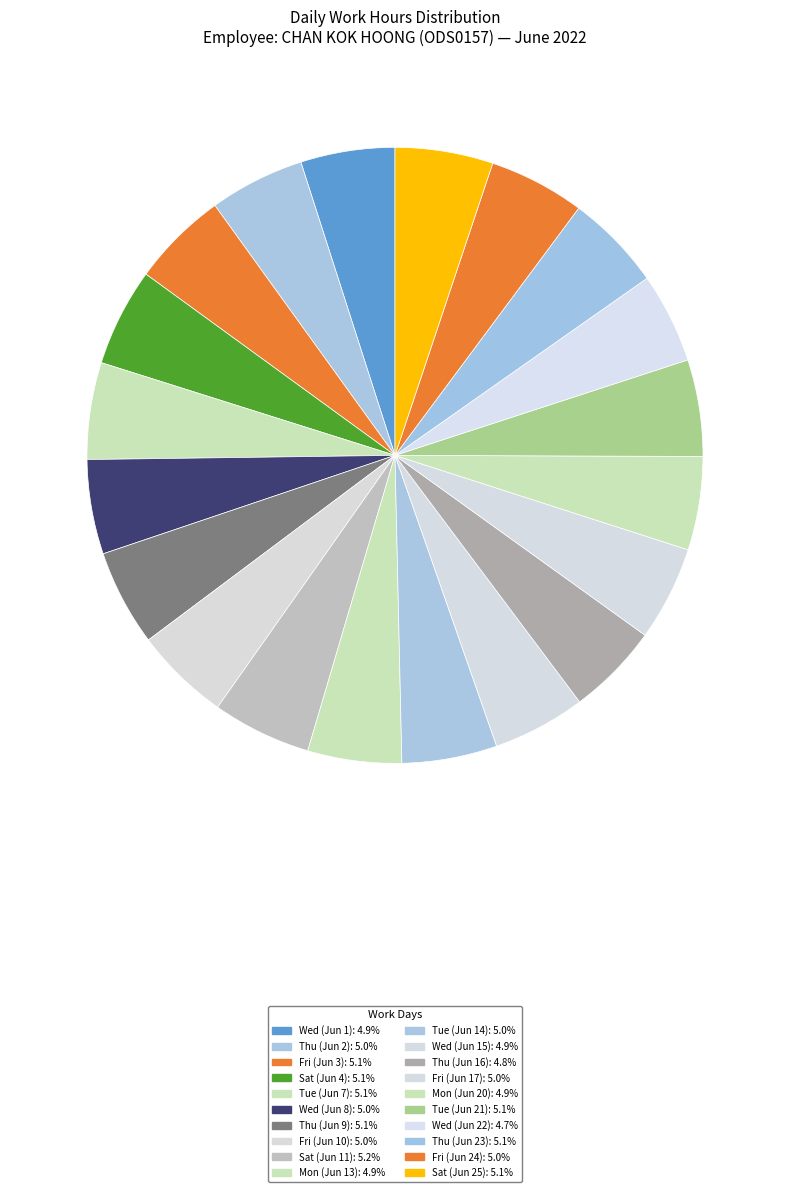

Is there any slice that represents more than half of the pie?

No